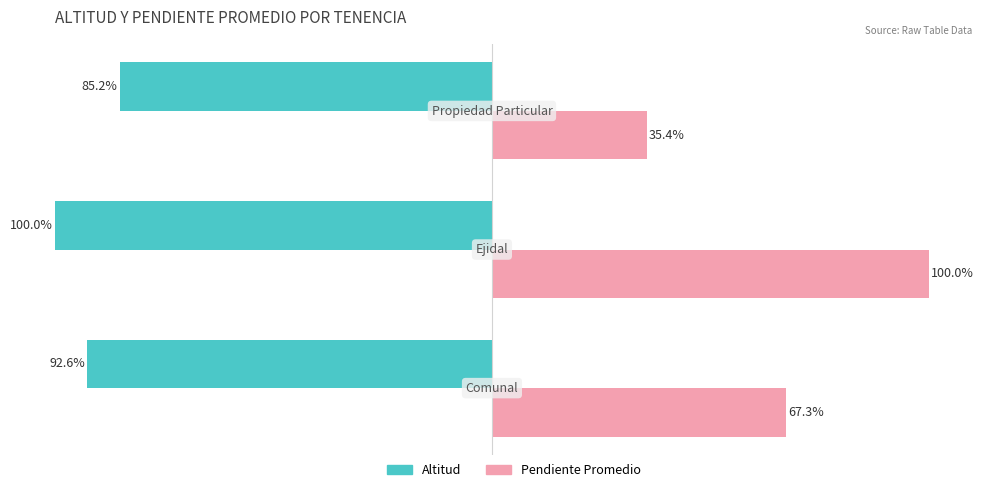

At how many categories does at least one series exceed 68?

3